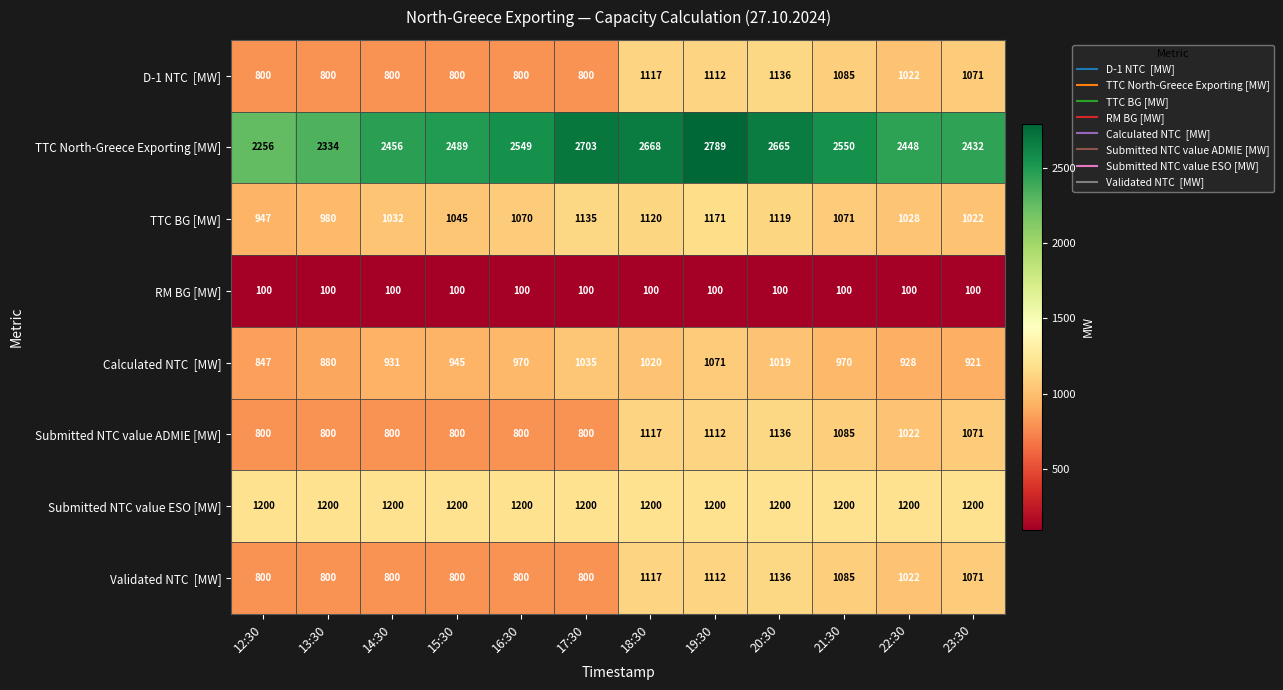

Which series has the largest range (max minus min)?

TTC North-Greece Exporting [MW]